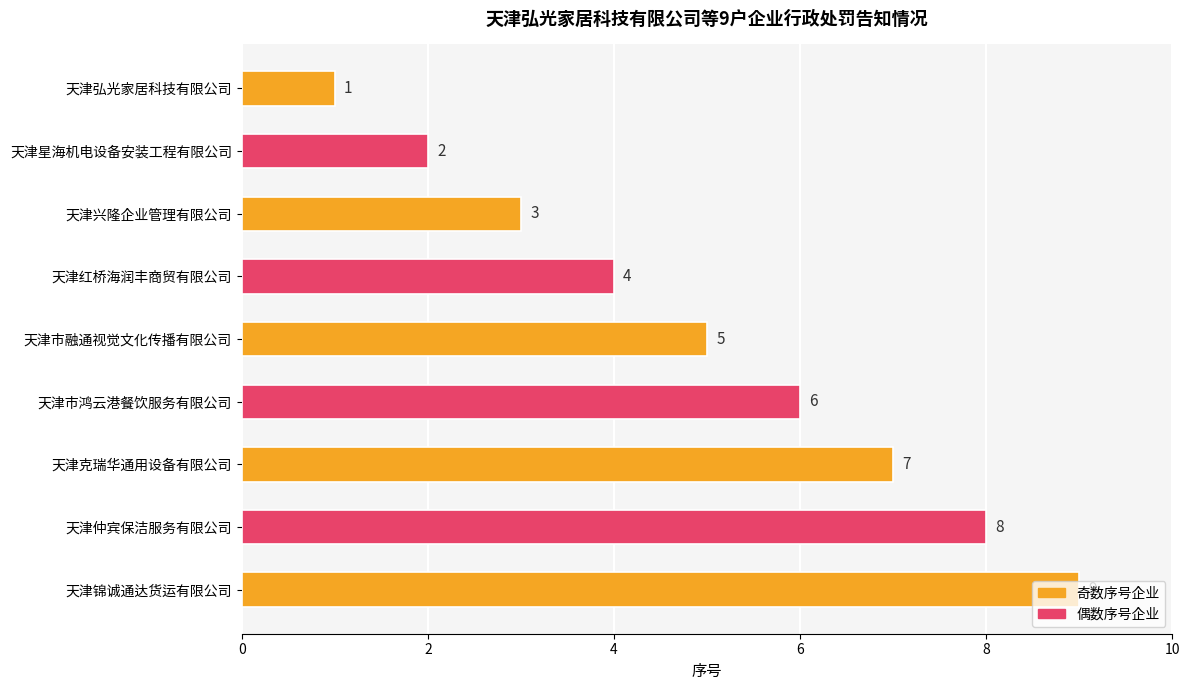

Which category has the highest value across all series?

天津锦诚通达货运有限公司